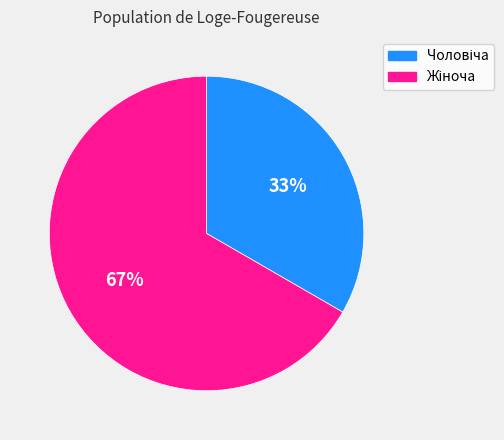

Is there any slice that represents more than half of the pie?

Yes